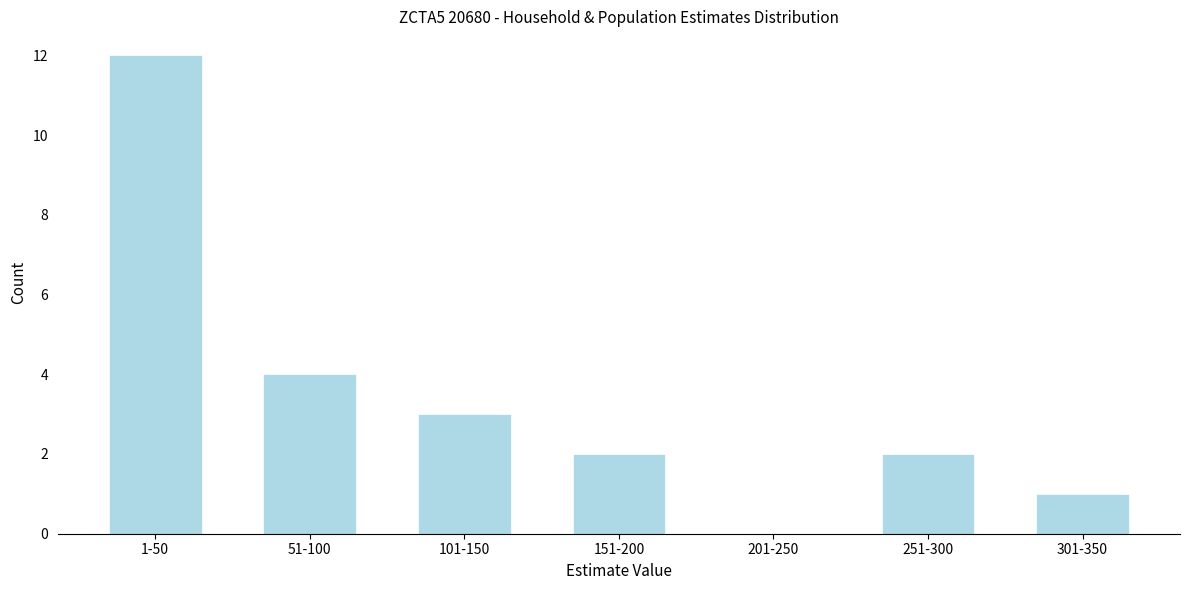

Reading left to right, list all the values displayed in this chart.

1-50=12	51-100=4	101-150=3	151-200=2	201-250=0	251-300=2	301-350=1